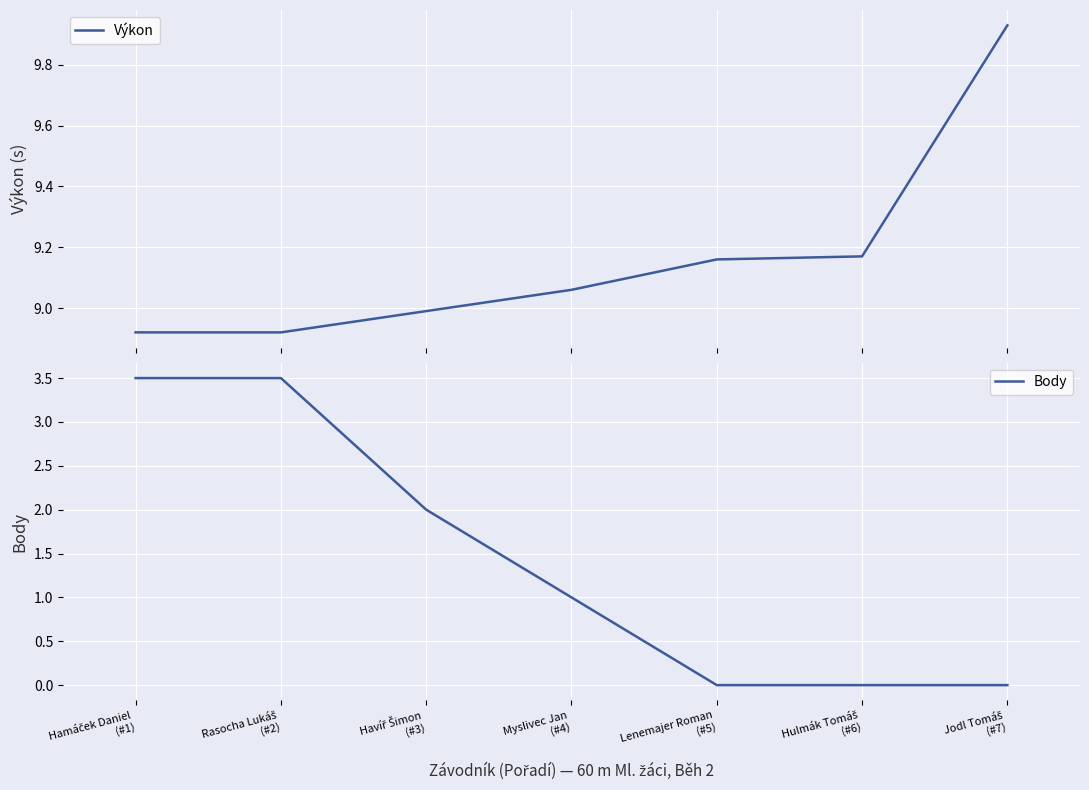

Which series has the largest range (max minus min)?

Body